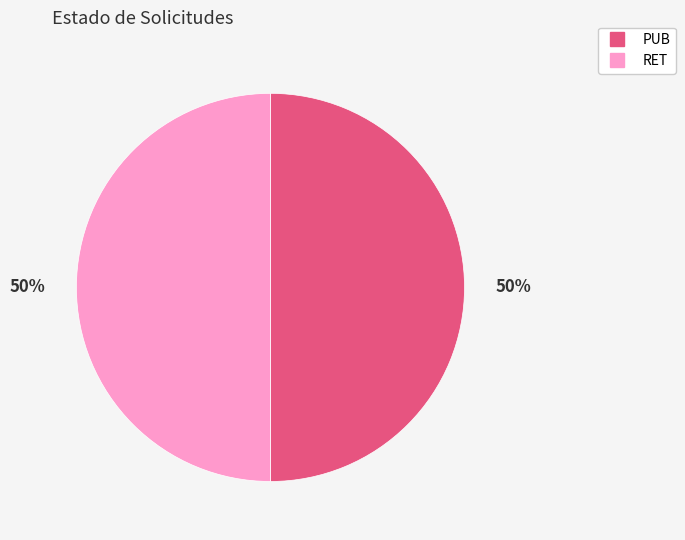

Approximately how many times larger is the value at RET compared to PUB?

1.0